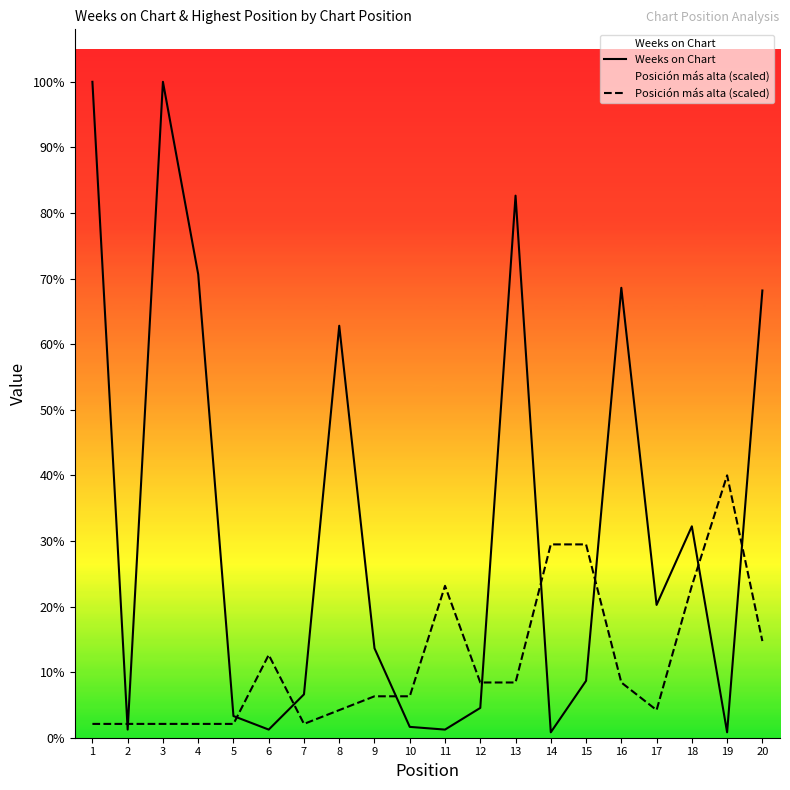

Which series has the largest range (max minus min)?

Weeks on Chart